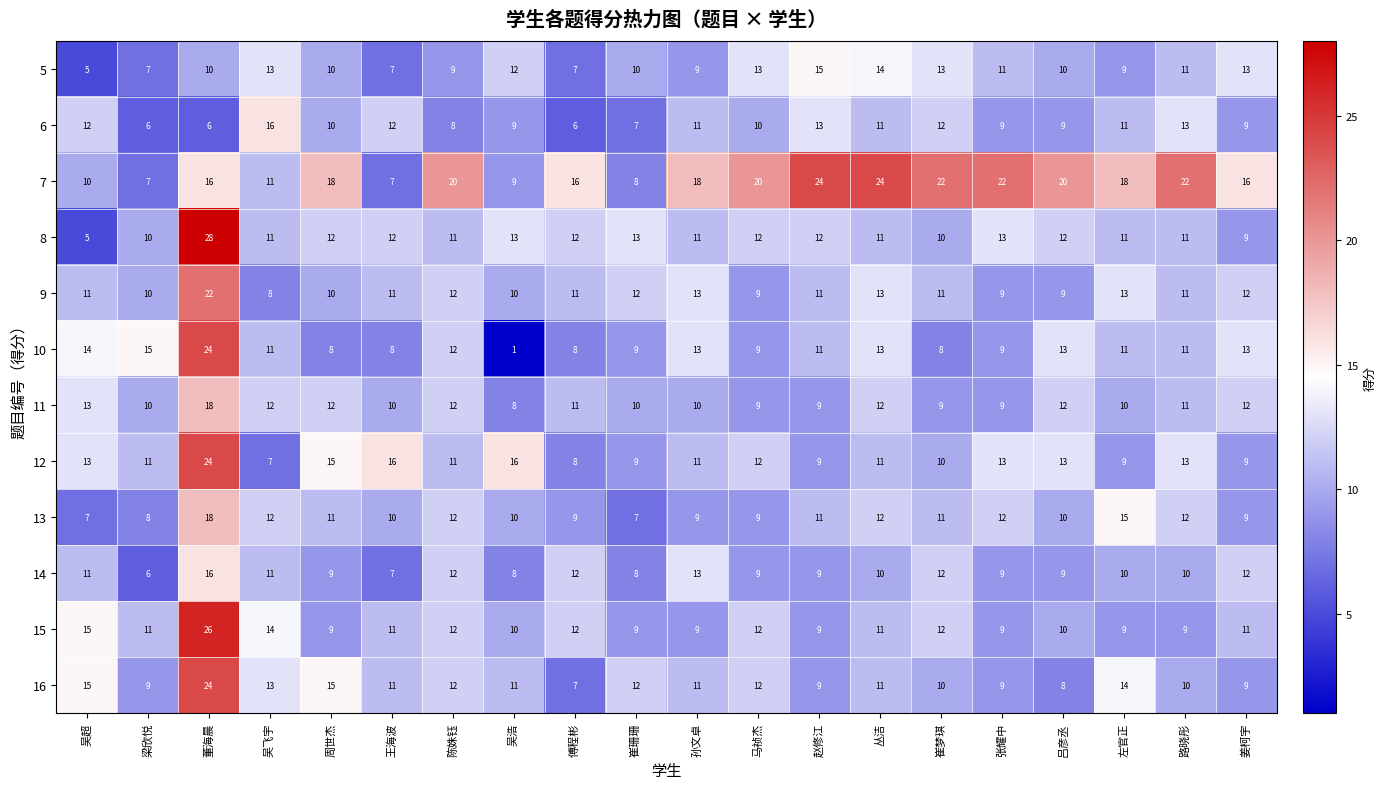

What is the sum of all 5 values?

208